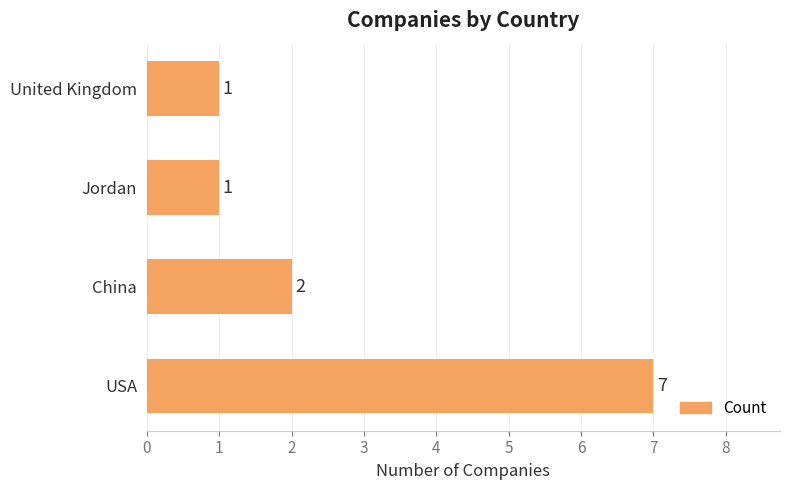

Are the bars horizontal?

Yes